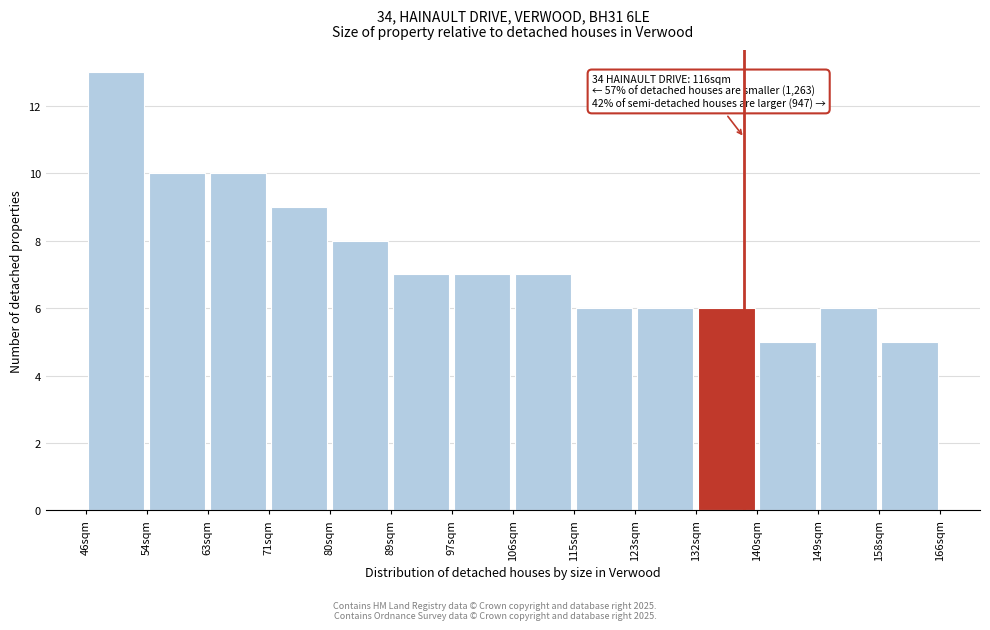

Over which range of the x-axis is the bar tallest?

46 to 55